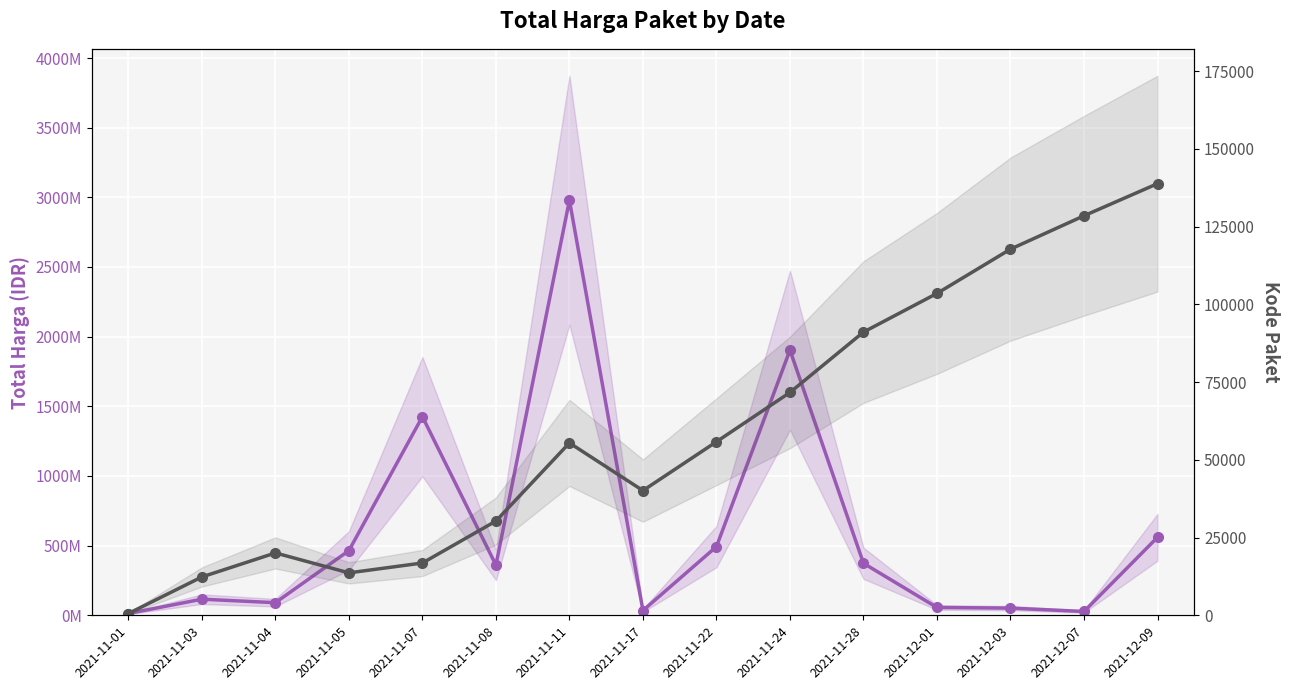

True or false: Total Harga and Kode Paket intersect in this chart.

False